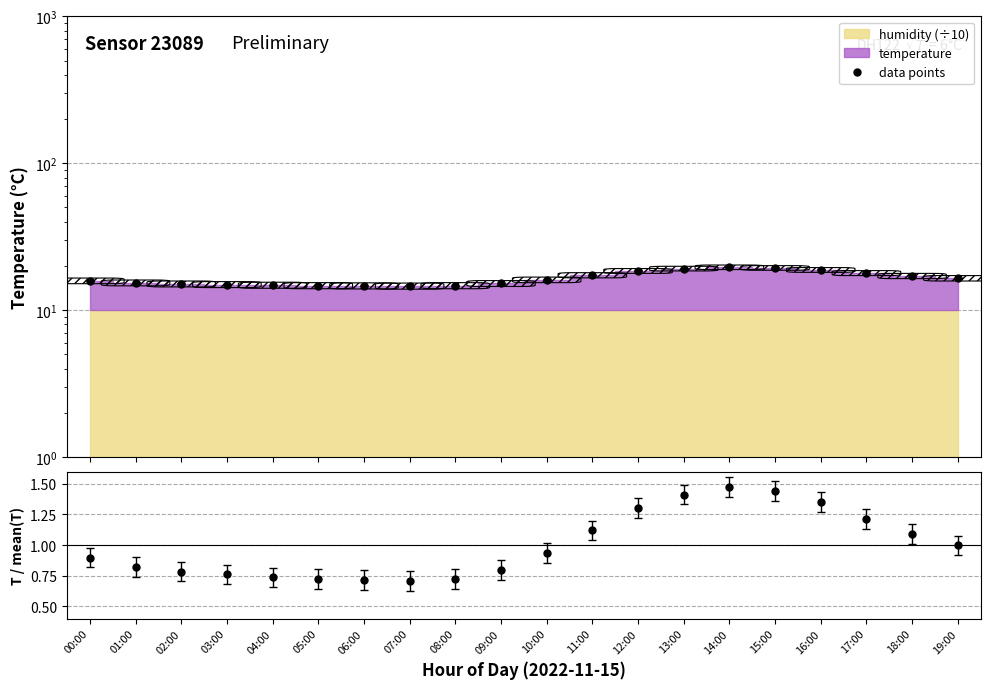

Where is data points nearest to the value 17?

18:00